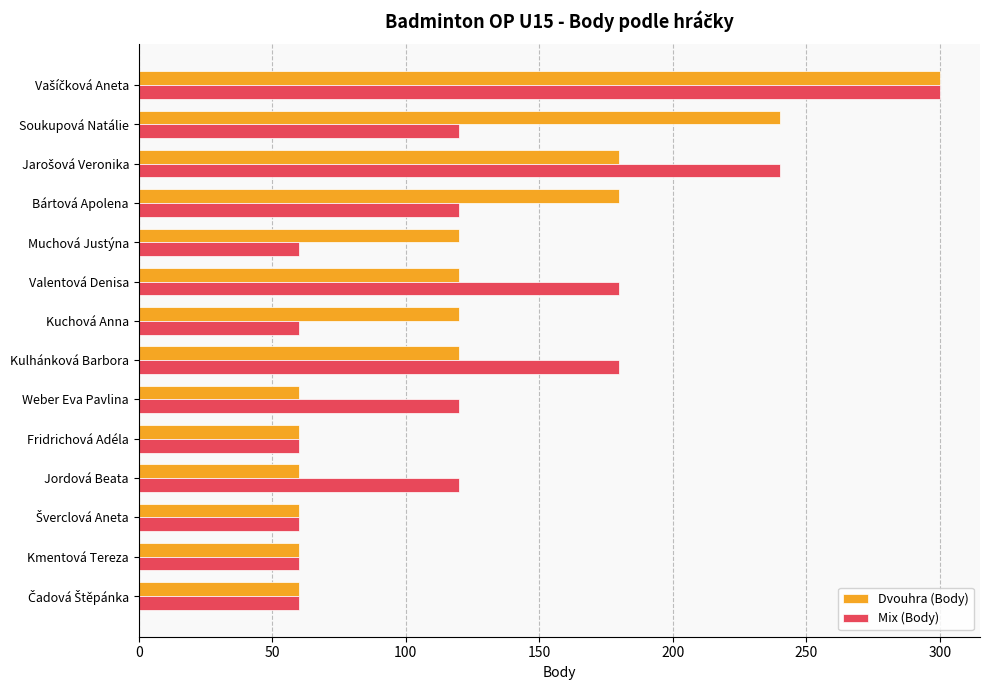

The value of Dvouhra (Body) at Valentová Denisa is 28. True or false?

False